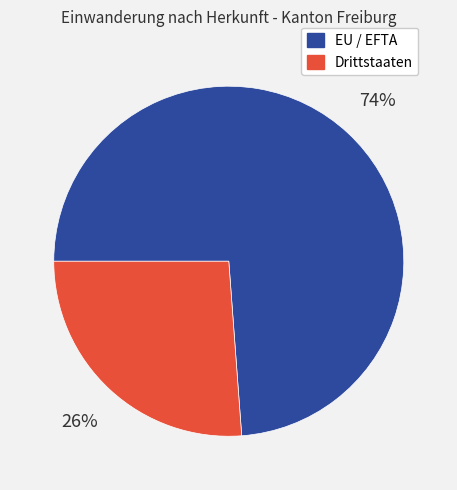

How many slices are in this pie chart?

2